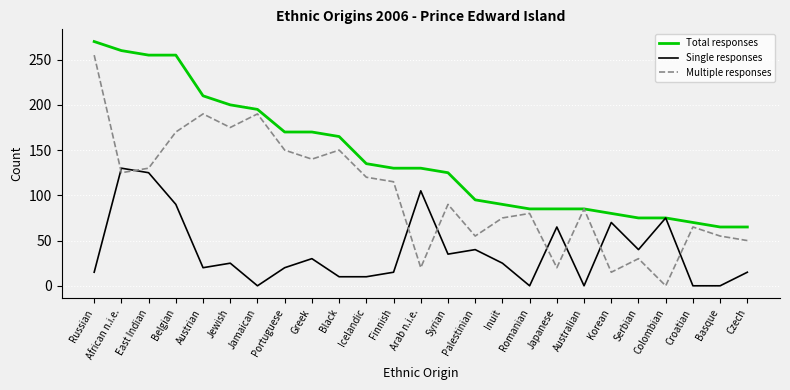

How many values in the Single responses series are below 25?

12